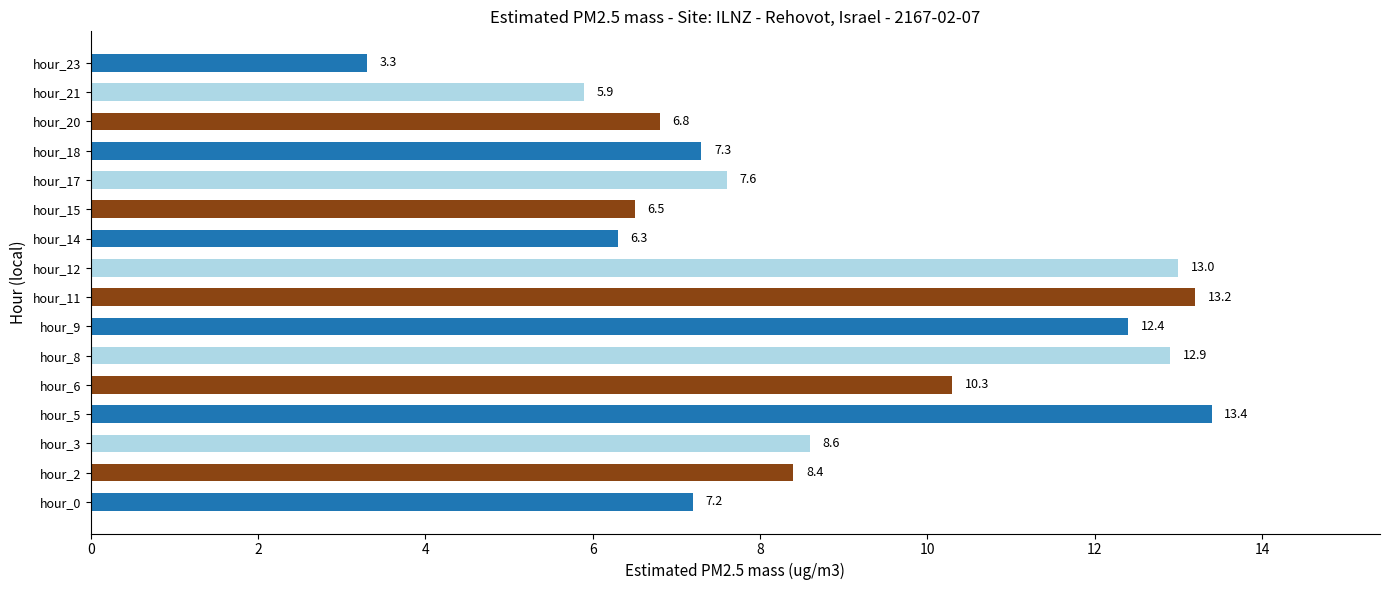

Which has a higher value, hour_21 or hour_8?

hour_8